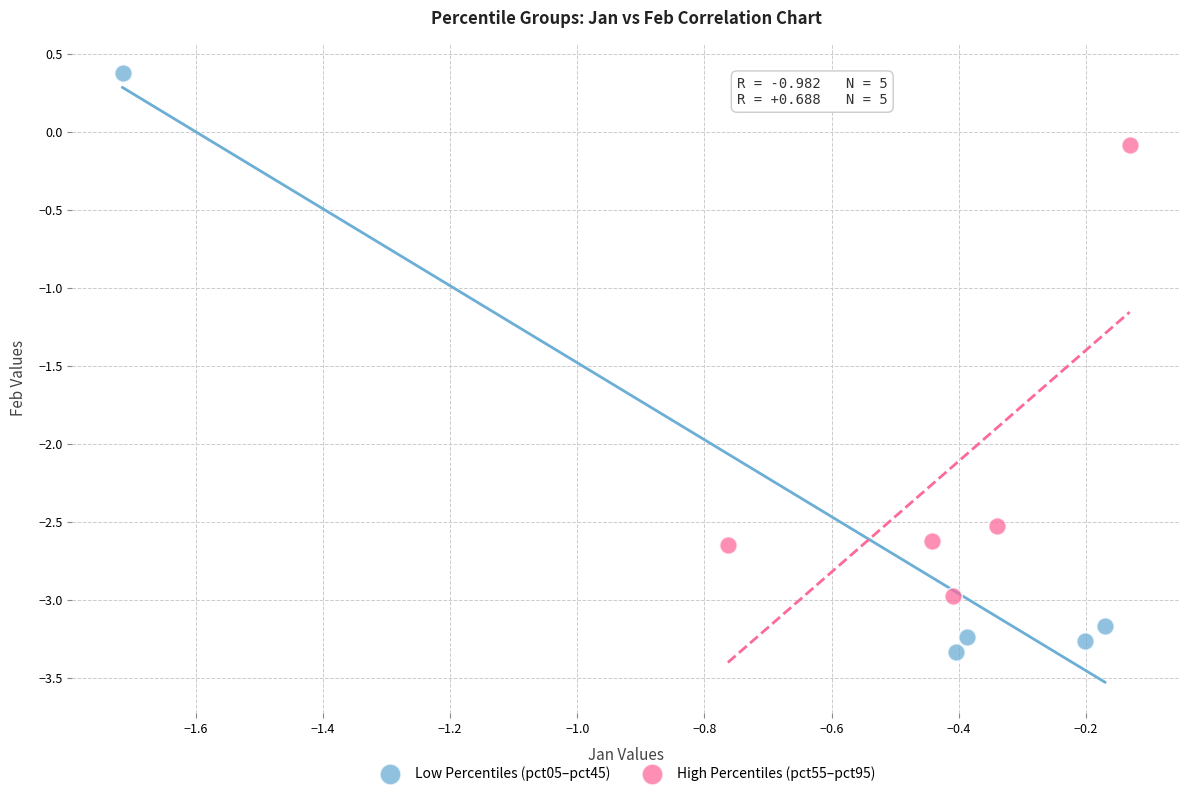

Which series contains the highest Y value?

Low Percentiles (pct05–pct45)